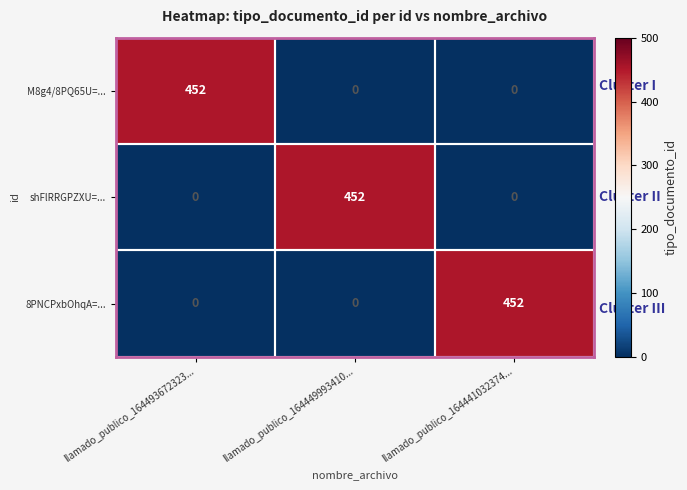

The value of 8PNCPxbOhqA=... at llamado_publico_164449993410... is 0. True or false?

True